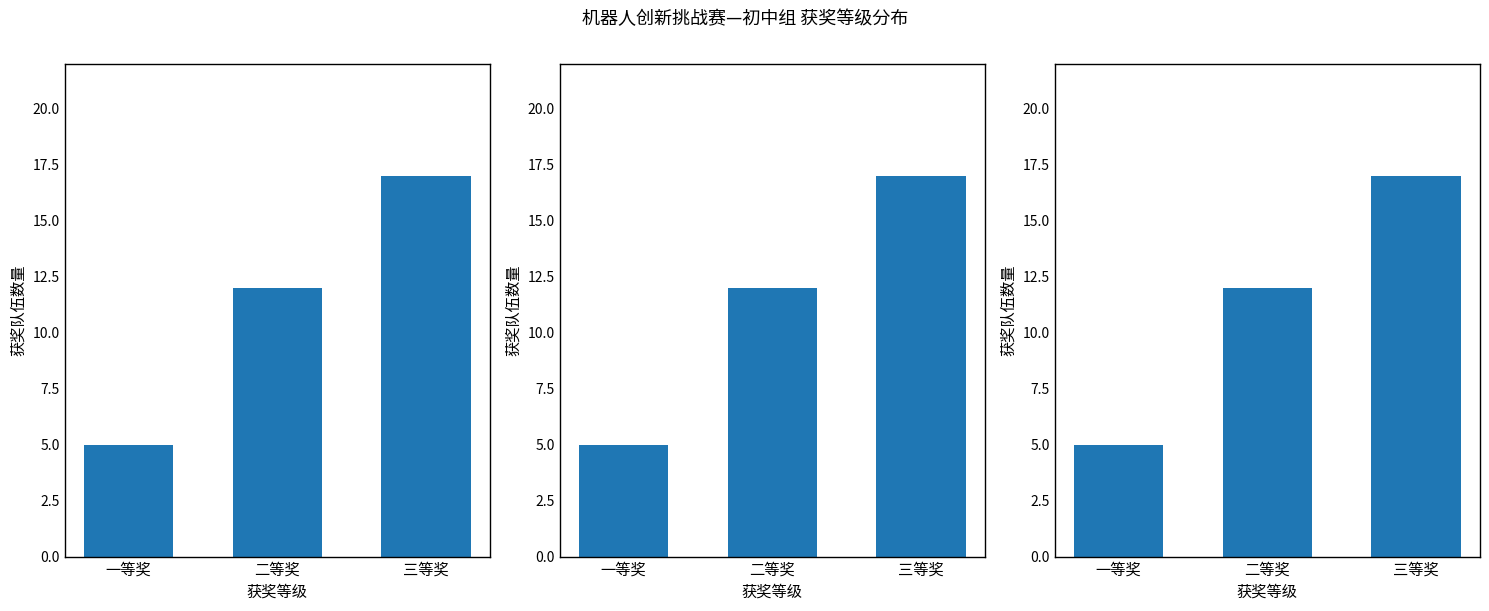

Rank the categories by value from highest to lowest.

三等奖, 二等奖, 一等奖